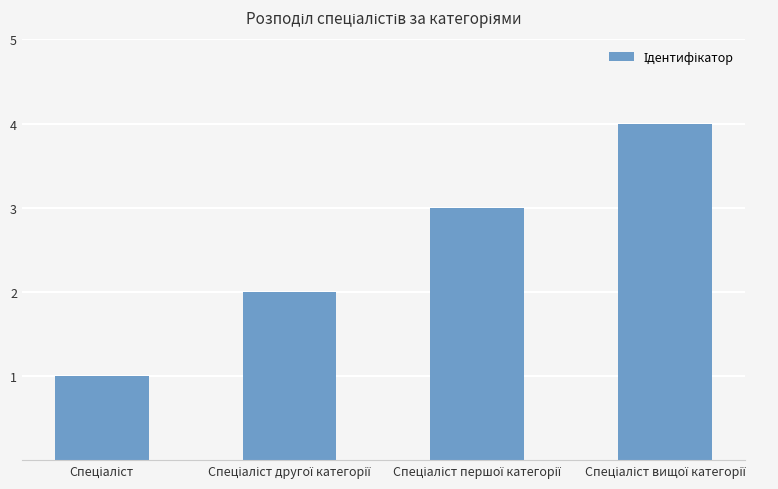

Reading right to left, extract all data points from this chart.

4	3	2	1